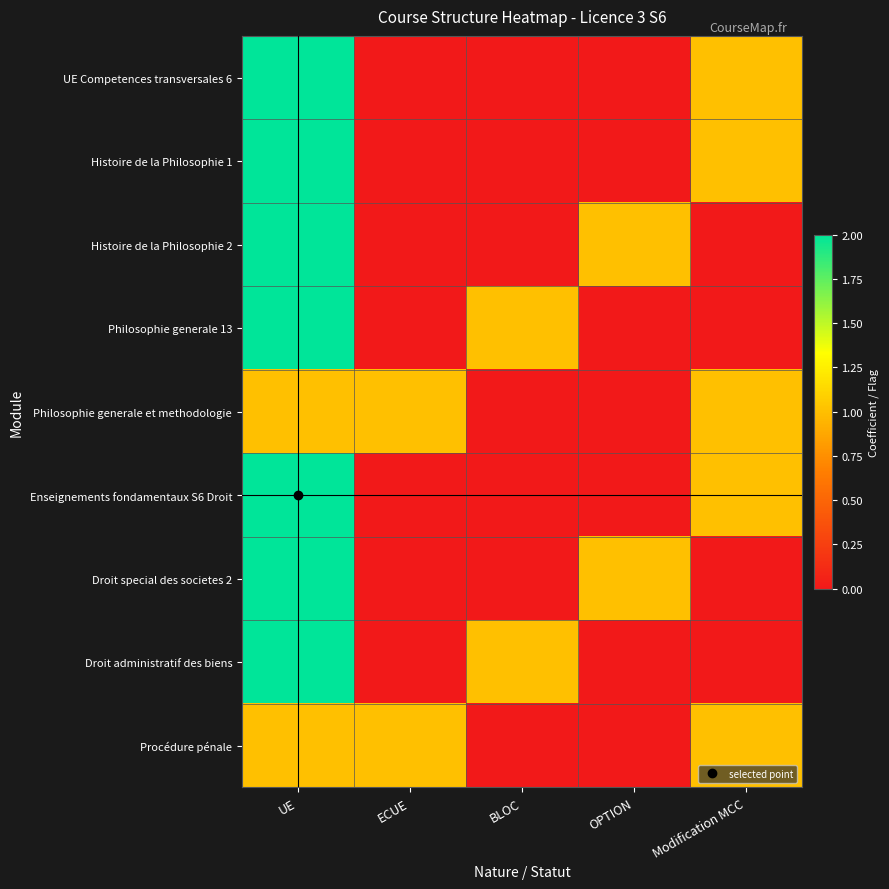

Reading left to right, what are all the values shown in this chart?

UE Competences transversales 6: UE=2	ECUE=0	BLOC=0	OPTION=0	Modification MCC=1
Histoire de la Philosophie 1: UE=2	ECUE=0	BLOC=0	OPTION=0	Modification MCC=1
Histoire de la Philosophie 2: UE=2	ECUE=0	BLOC=0	OPTION=1	Modification MCC=0
Philosophie generale 13: UE=2	ECUE=0	BLOC=1	OPTION=0	Modification MCC=0
Philosophie generale et methodologie: UE=1	ECUE=1	BLOC=0	OPTION=0	Modification MCC=1
Enseignements fondamentaux S6 Droit: UE=2	ECUE=0	BLOC=0	OPTION=0	Modification MCC=1
Droit special des societes 2: UE=2	ECUE=0	BLOC=0	OPTION=1	Modification MCC=0
Droit administratif des biens: UE=2	ECUE=0	BLOC=1	OPTION=0	Modification MCC=0
Procédure pénale: UE=1	ECUE=1	BLOC=0	OPTION=0	Modification MCC=1